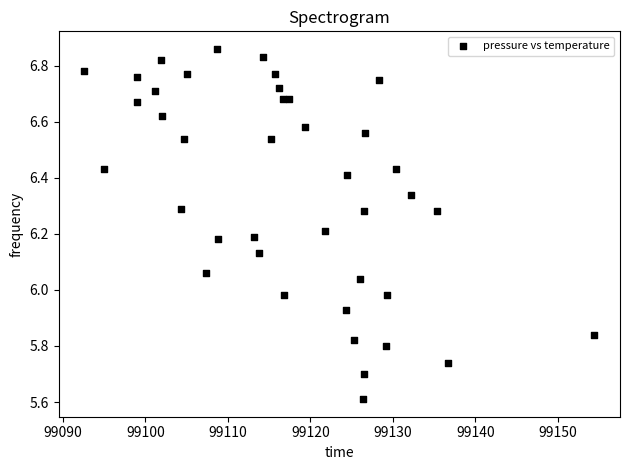

What is the range of X values (max minus min)?

61.9